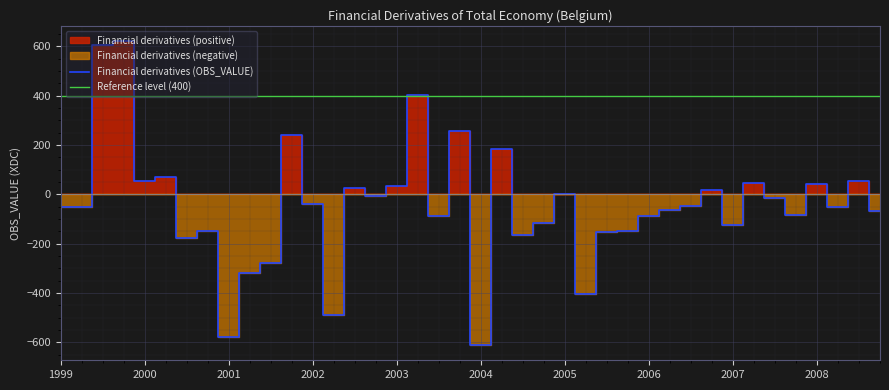

How many data points in Financial derivatives (OBS_VALUE) are above -49?

19